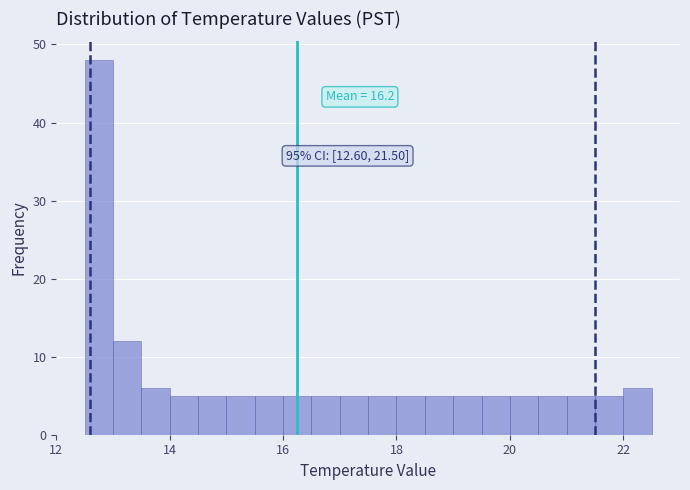

Around what value on the x-axis is the tallest bar? Give the approximate position of its centre, as read against the axis.

12.8